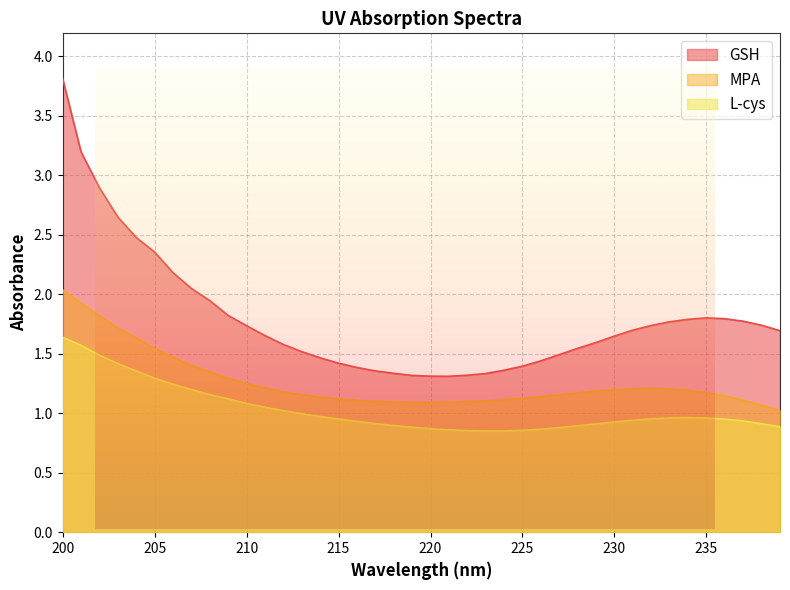

Rank the series by their maximum value, from highest to lowest.

GSH, MPA, L-cys